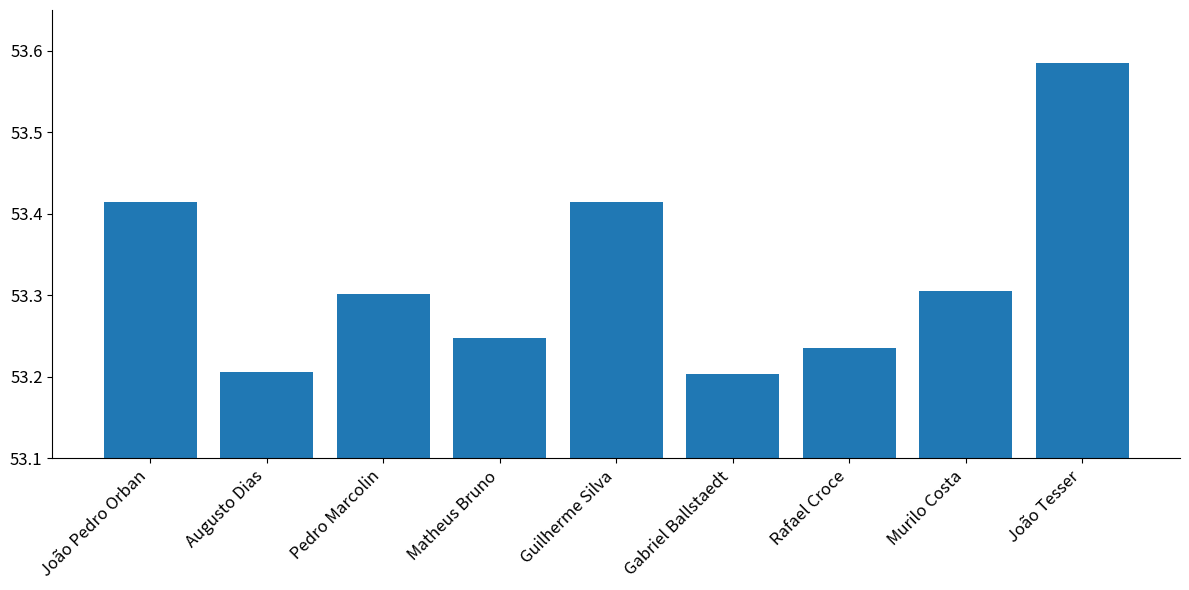

True or false: the data shows 53.2 at Gabriel Ballstaedt.

True